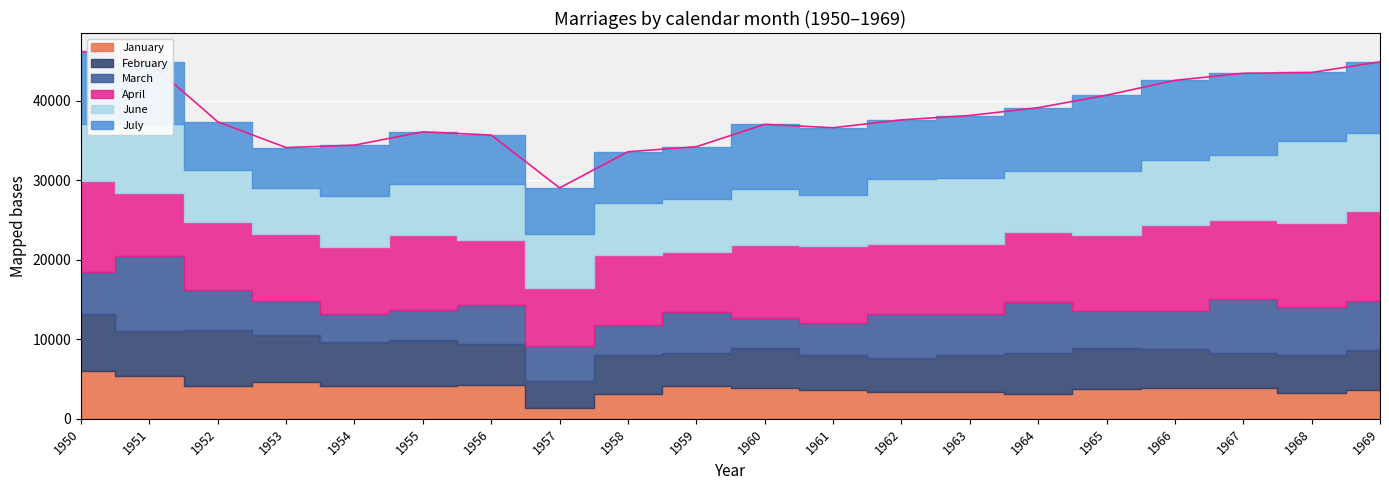

What is the average value of the July series?

7647